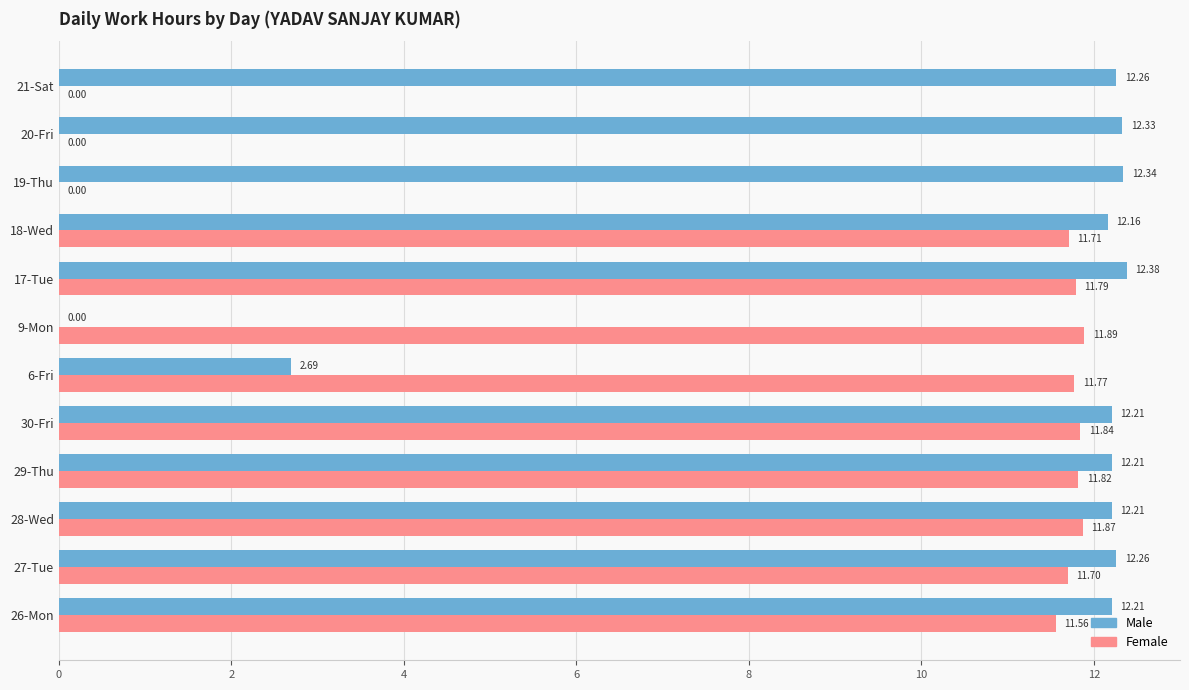

What is the sum of the Male values at 26-Mon and 18-Wed?

24.4